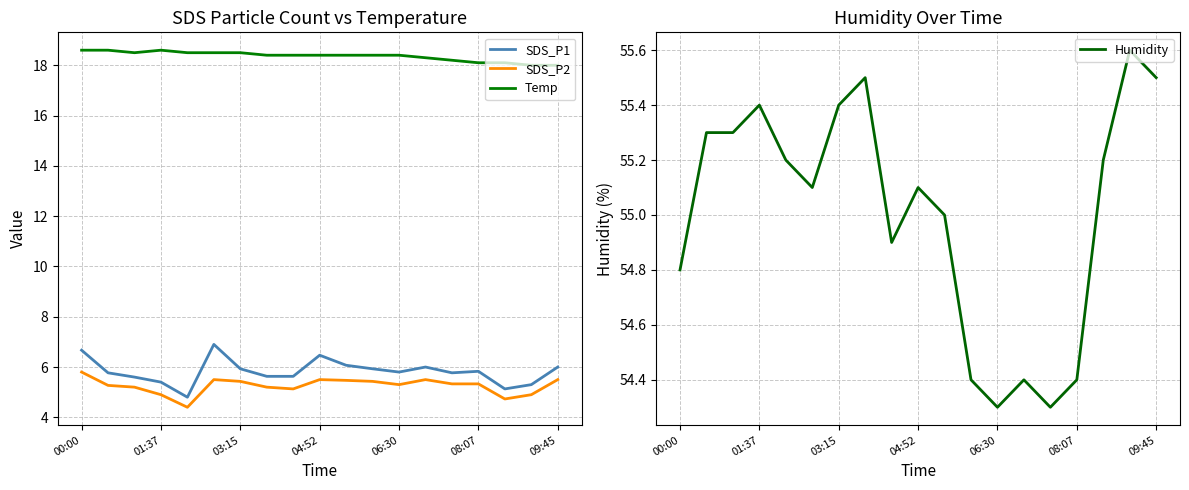

Which series changed the most between 13 and 16?

SDS_P1